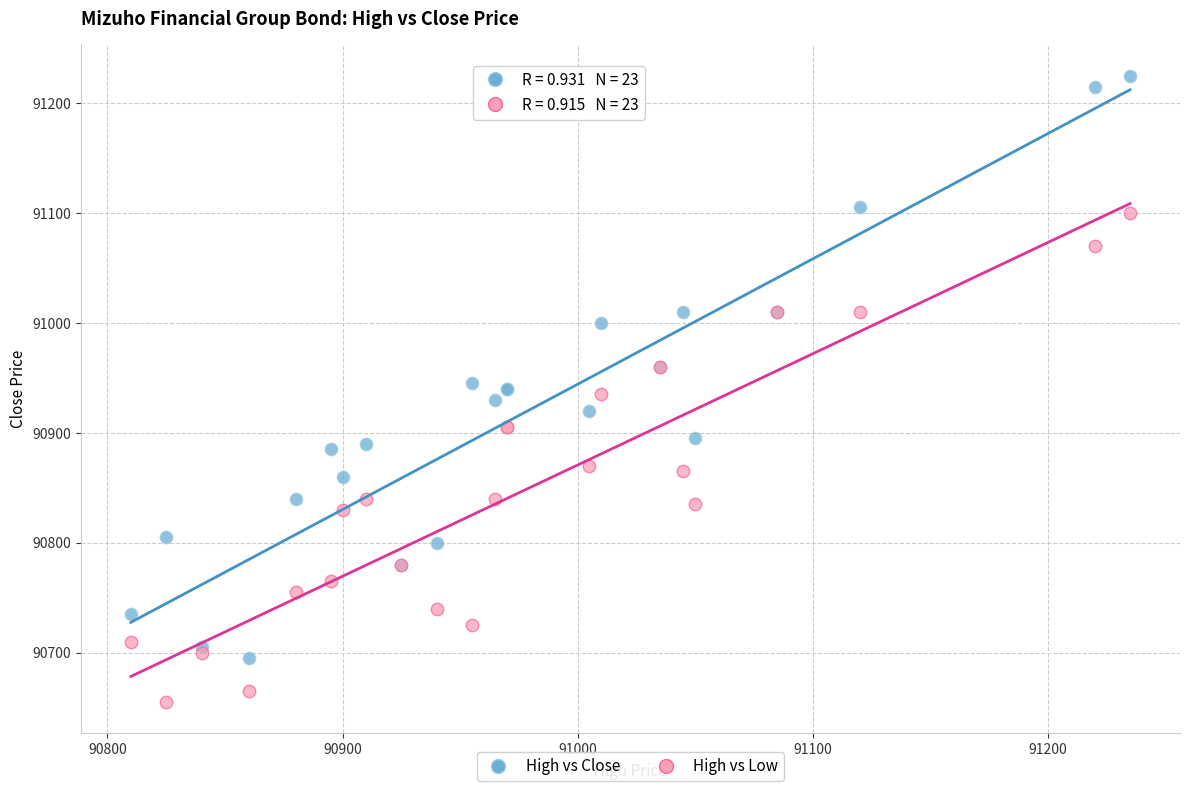

What is the X range (max minus min) for the scatter plot?

425